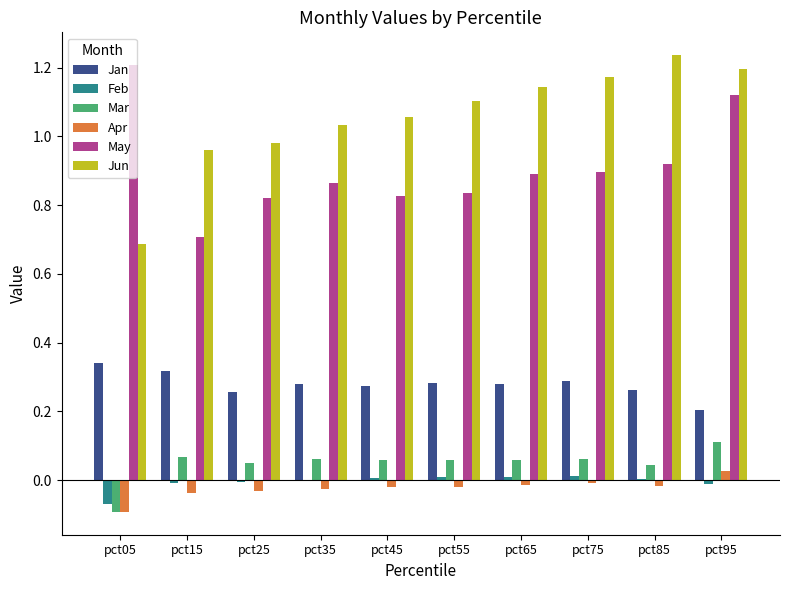

Which series has the largest range (max minus min)?

Jun